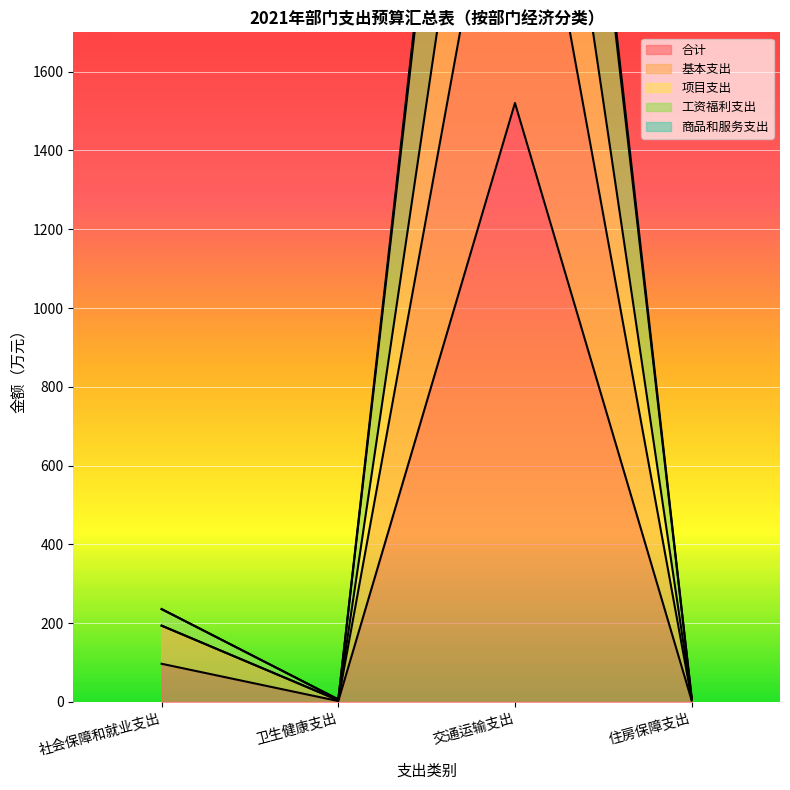

Reading left to right, transcribe all the data shown in this chart.

合计: 社会保障和就业支出=96.8	卫生健康支出=2.1	交通运输支出=1520.6	住房保障支出=3.5
基本支出: 社会保障和就业支出=193.5	卫生健康支出=4.1	交通运输支出=2465.2	住房保障支出=7.1
项目支出: 社会保障和就业支出=235.7	卫生健康支出=6.2	交通运输支出=3978.8	住房保障支出=10.6
工资福利支出: 社会保障和就业支出=235.4	卫生健康支出=6.2	交通运输支出=3929.2	住房保障支出=10.6
商品和服务支出: 社会保障和就业支出=193.5	卫生健康支出=4.1	交通运输支出=3041.2	住房保障支出=7.1